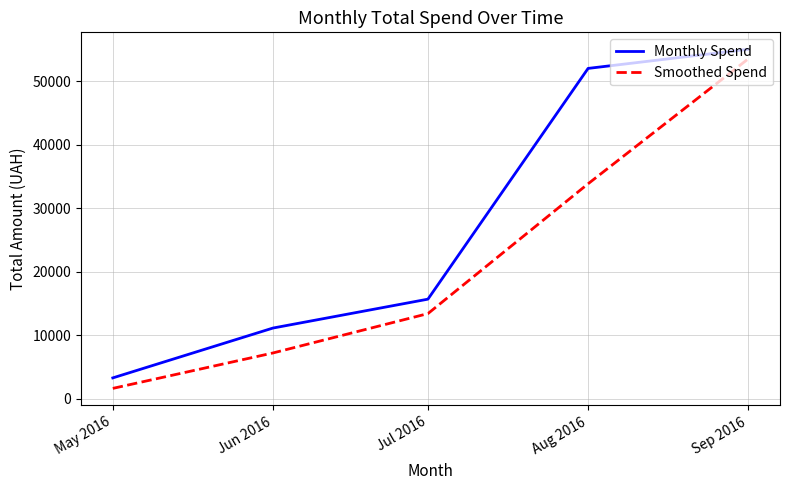

Which series has the largest total across all categories?

Monthly Spend